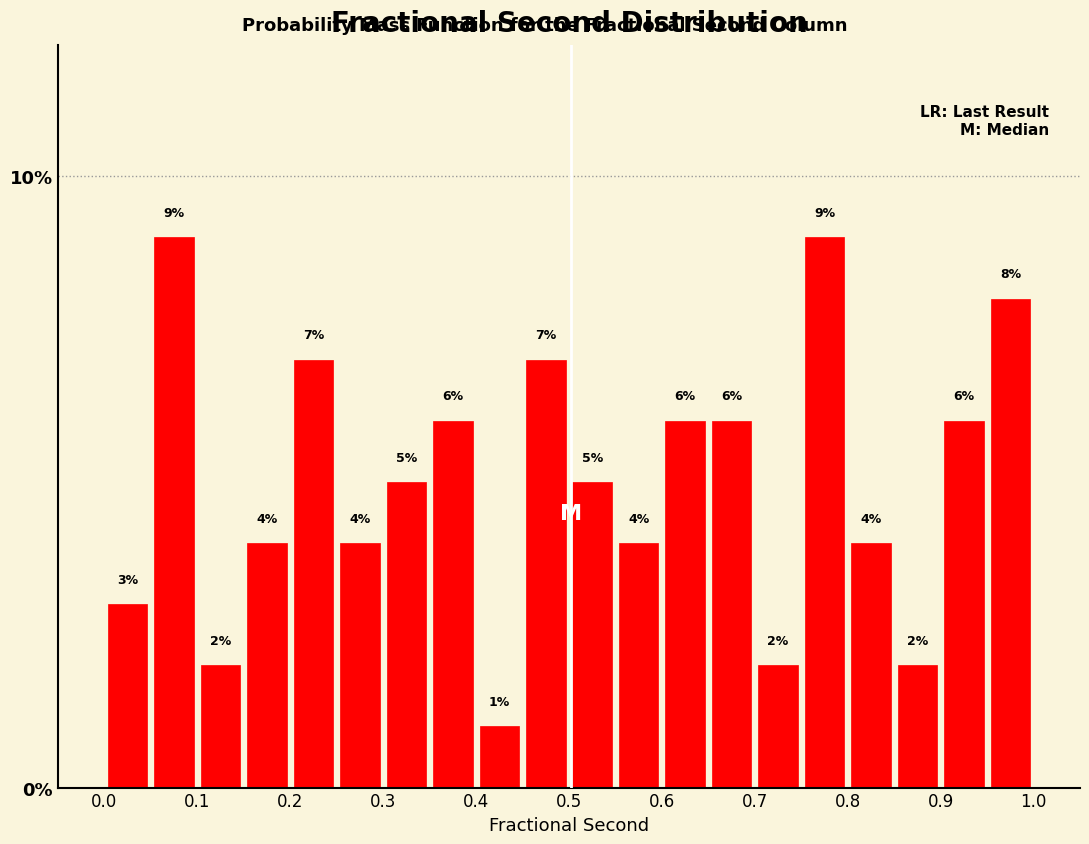

What is the height of the bar covering 0.80 to 0.85 on the x-axis?

4